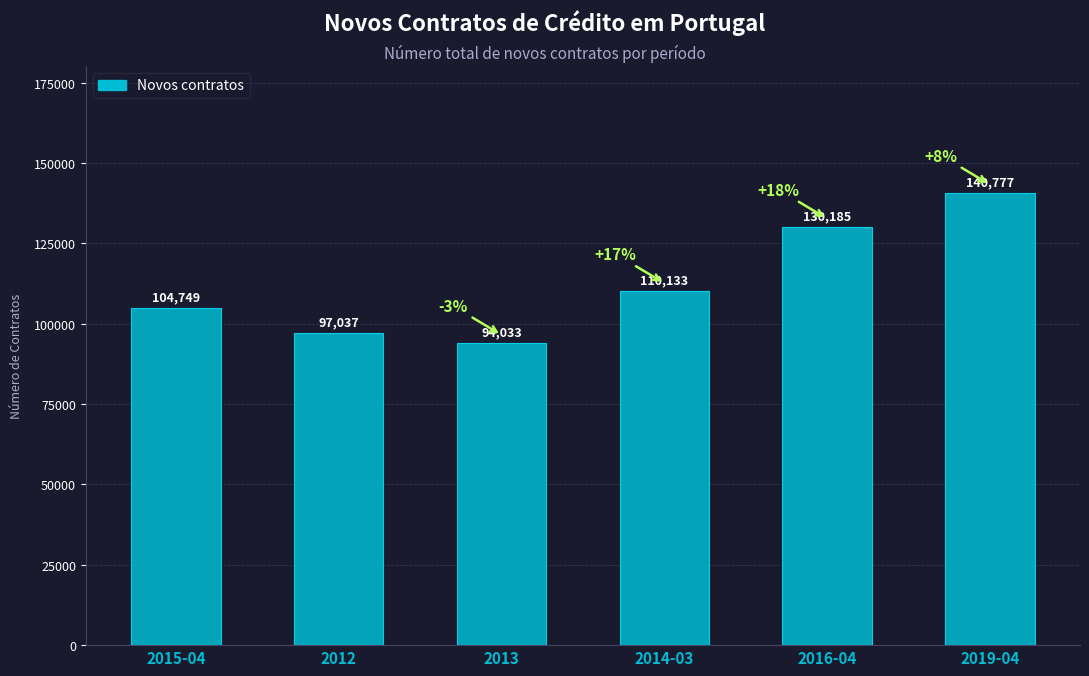

Where is the data nearest to the value 117405?

2014-03